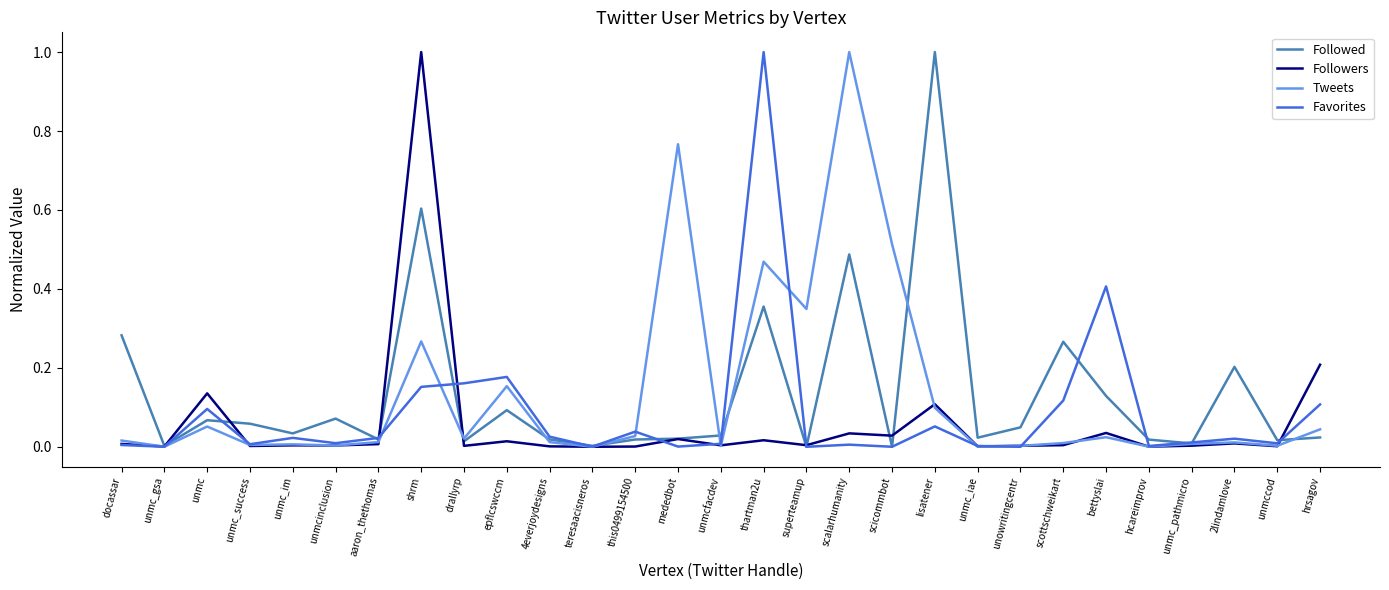

Between this0499154500 and scalarhumanity, which series saw the biggest shift?

Tweets